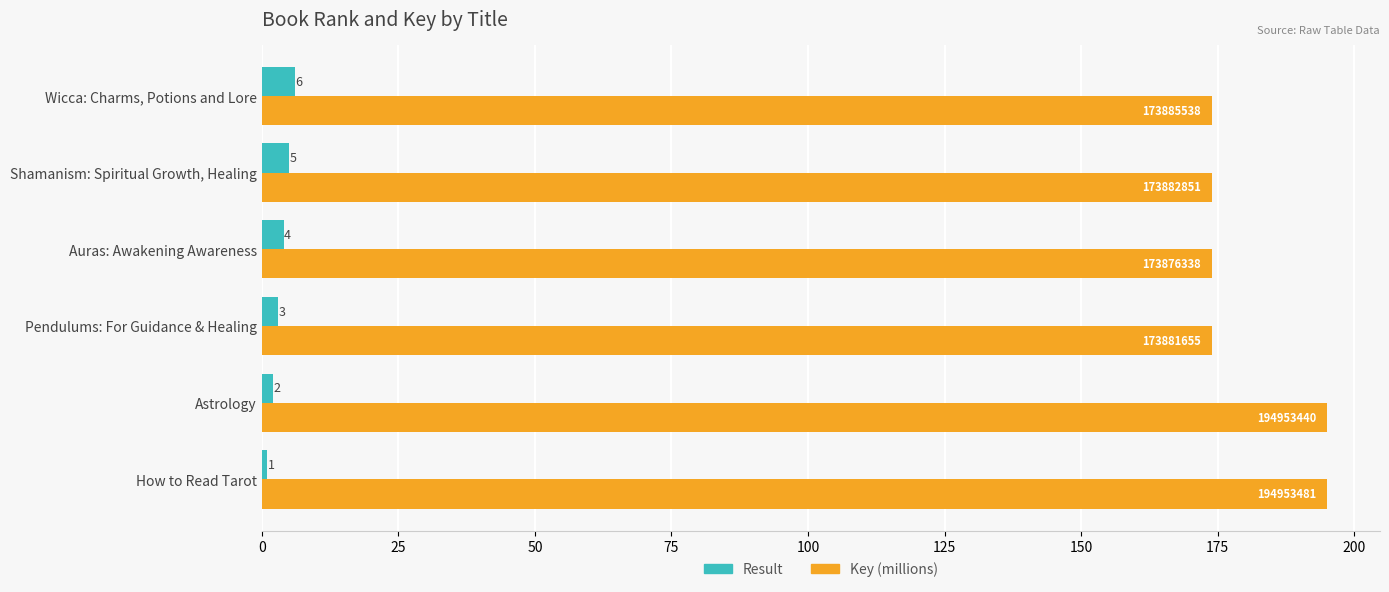

What are all the series names shown in the legend?

Result, Key (millions)